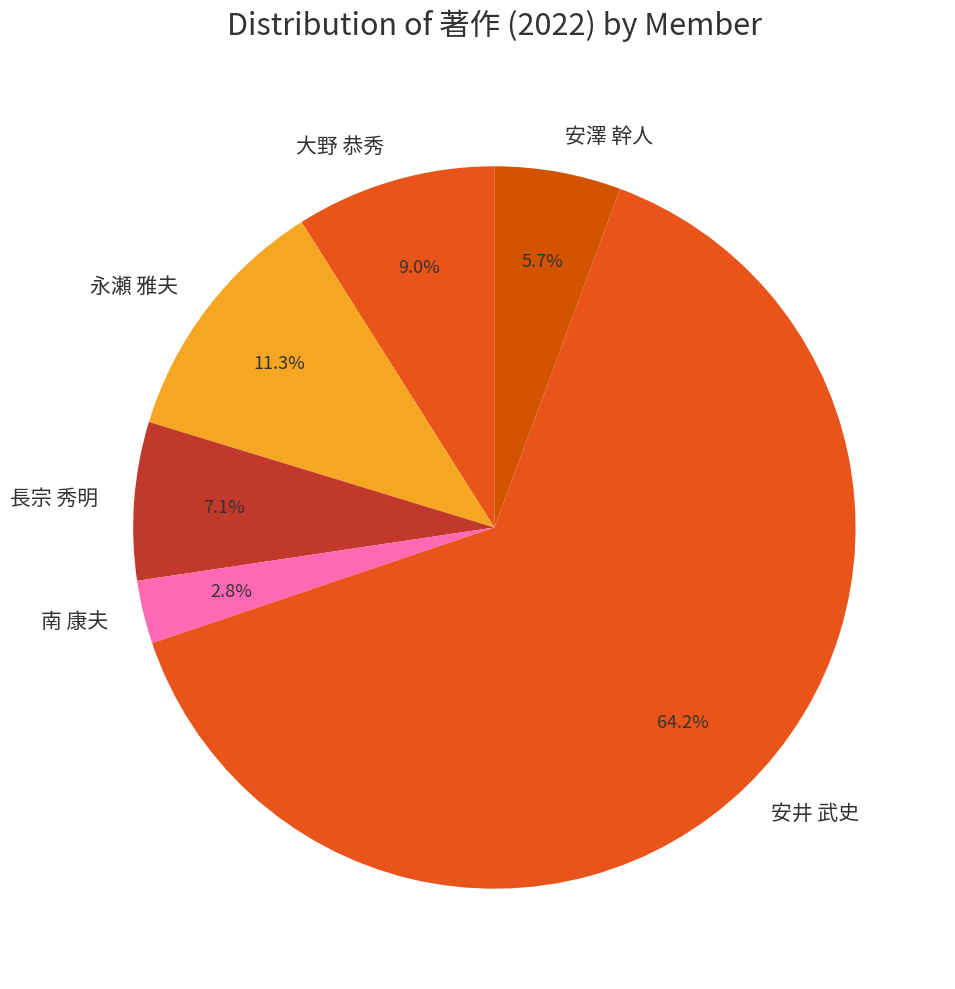

Which slice is the smallest?

南 康夫